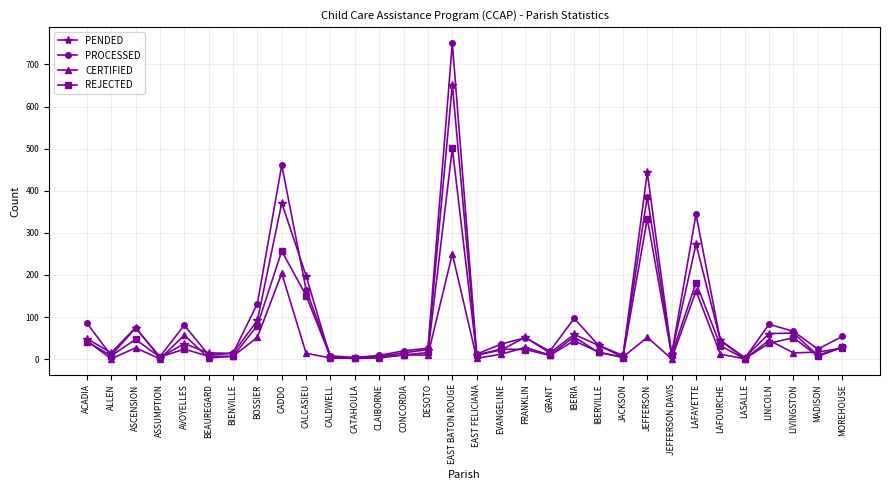

What is the maximum value for PENDED?

652